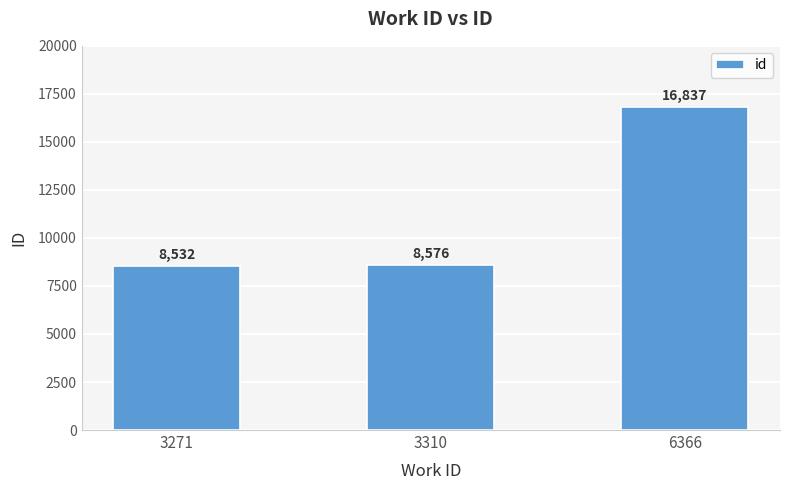

Where is the data nearest to the value 12684?

3310